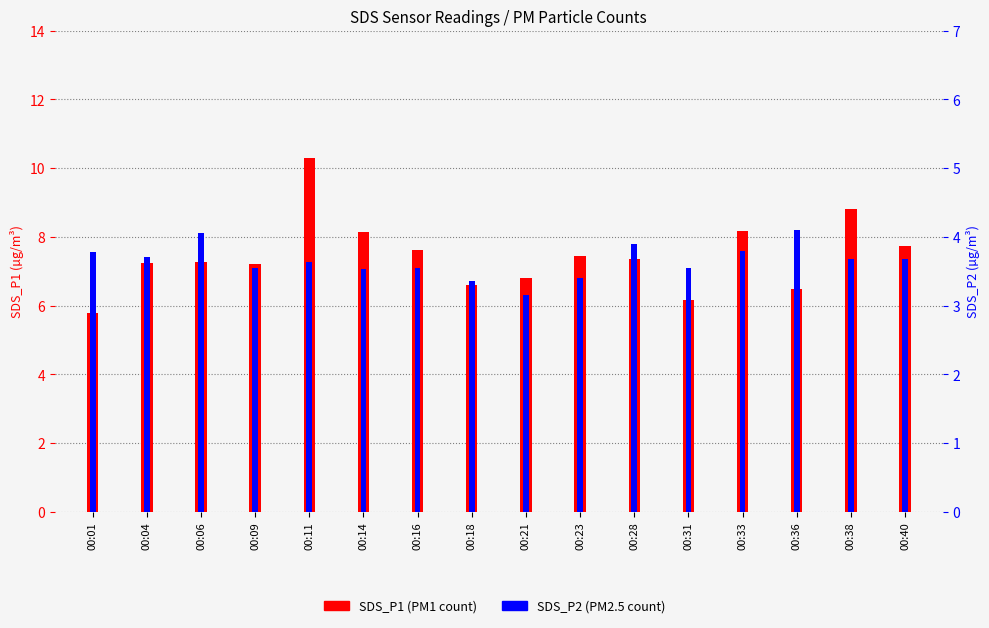

How many data points in SDS_P1 are above 7?

11